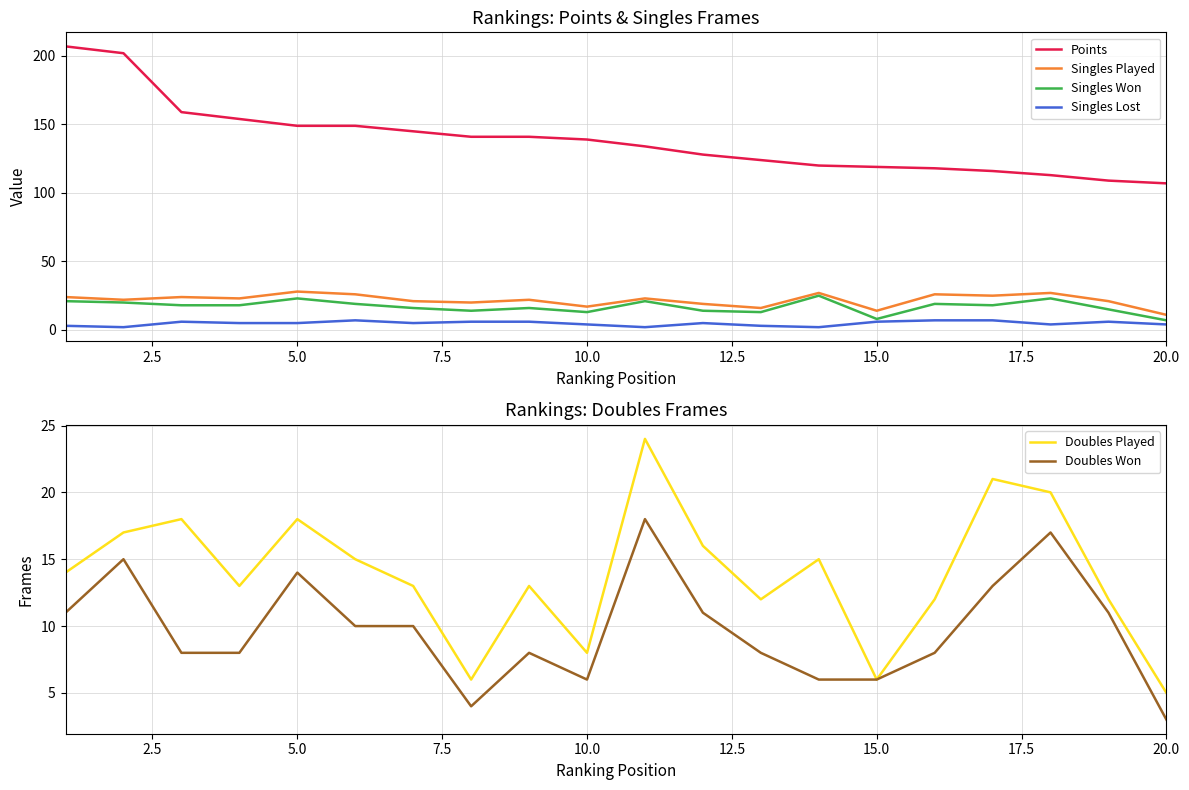

True or false: Singles Played has more than 1 interior local peaks.

True